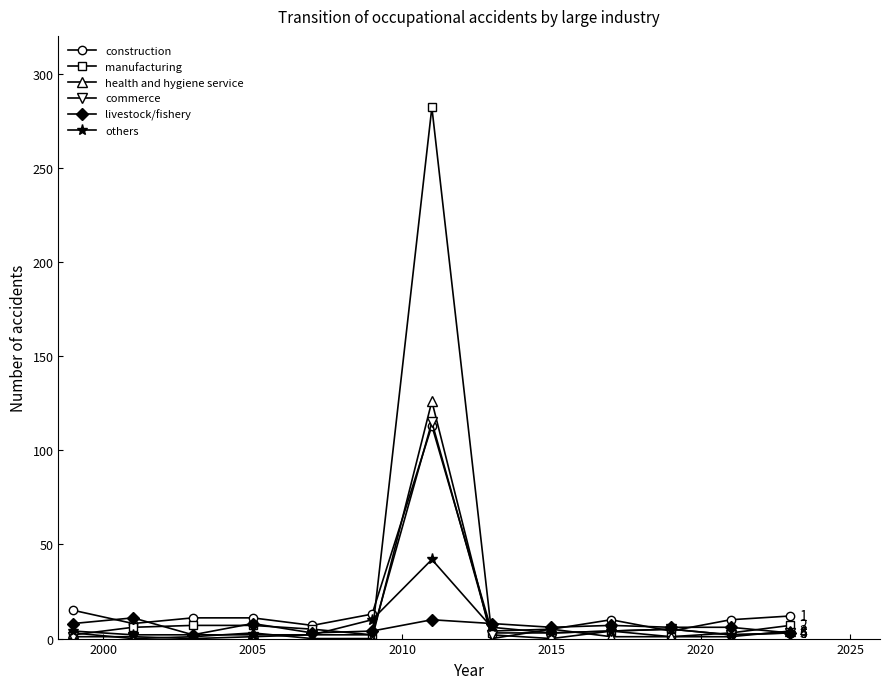

What is the maximum value for livestock/fishery?

11